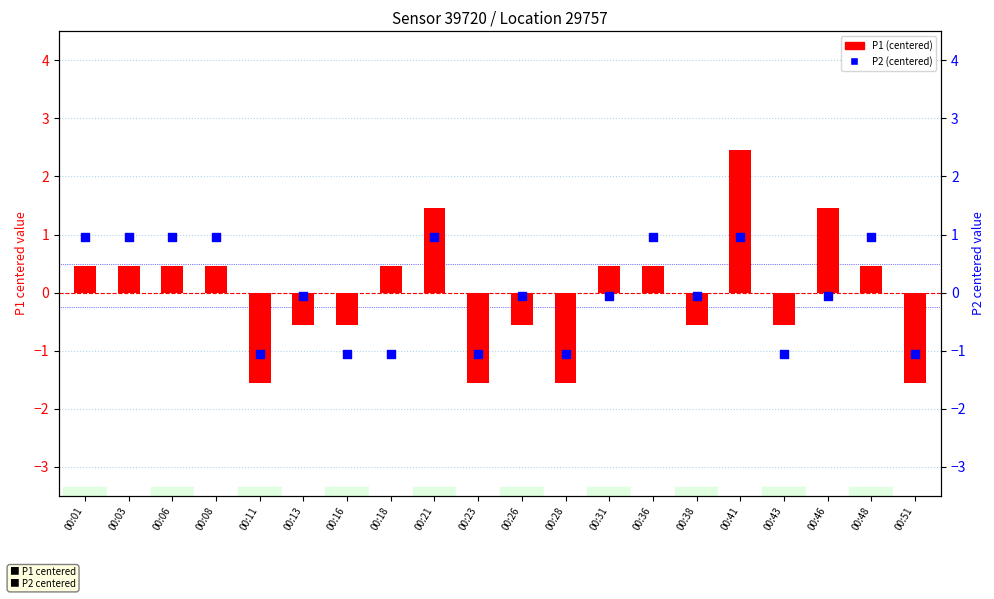

Which series has the widest spread of Y values?

P1 (centered)